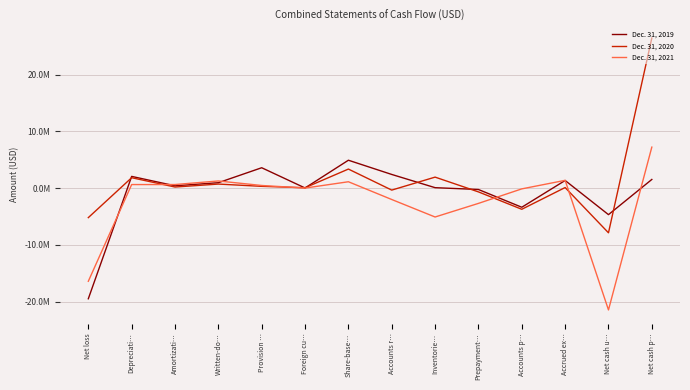

What position from the right is Amortizati…?

12